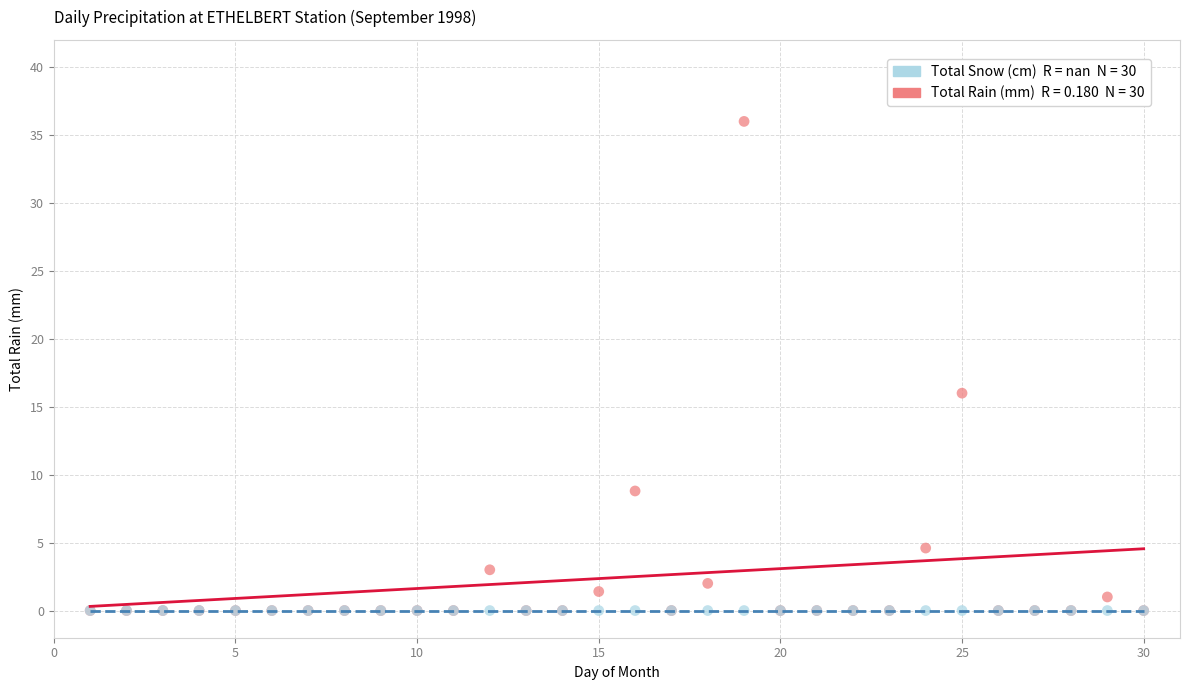

Across all series, what Y value is closest to 18?

16.0